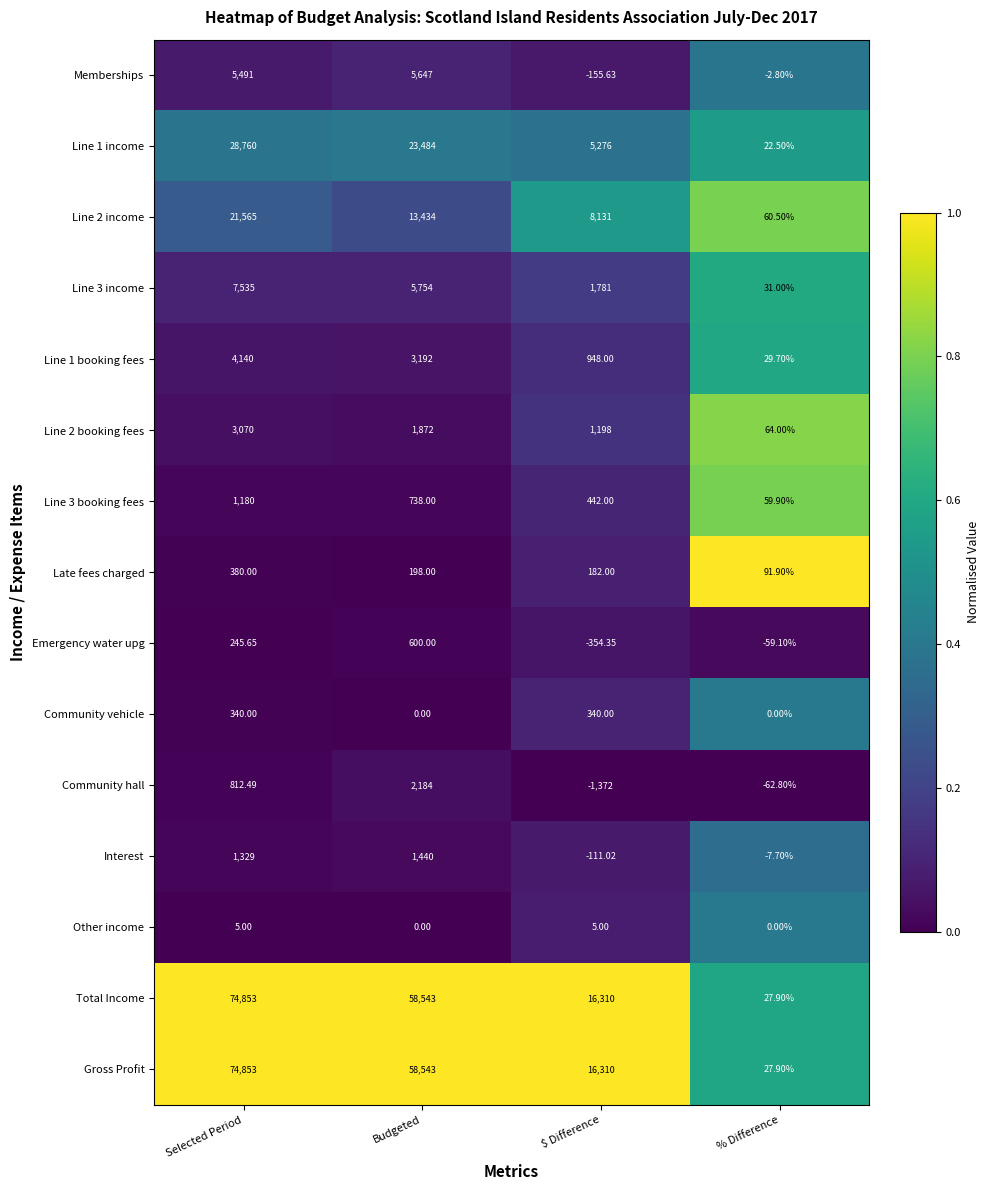

What is the total value across all series at Selected Period?

224559.1